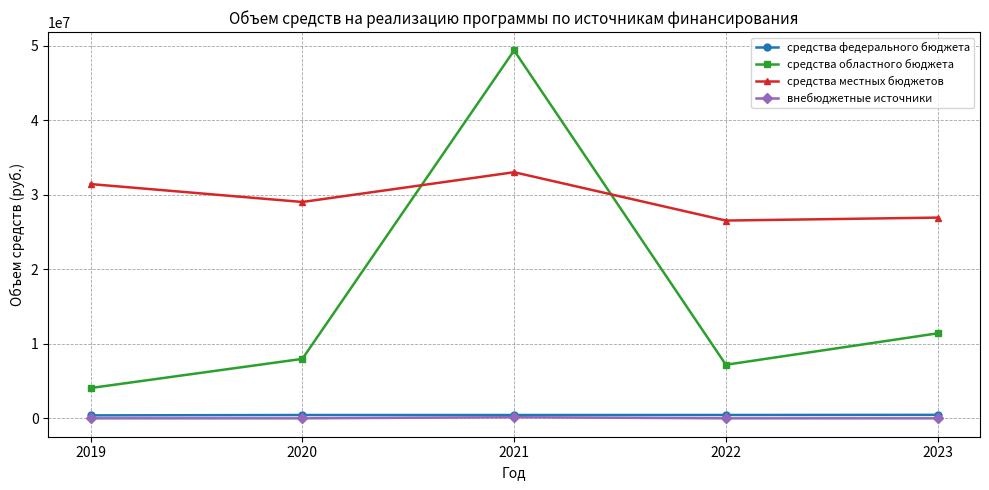

Between 2020 and 2022, which series saw the biggest shift?

средства местных бюджетов